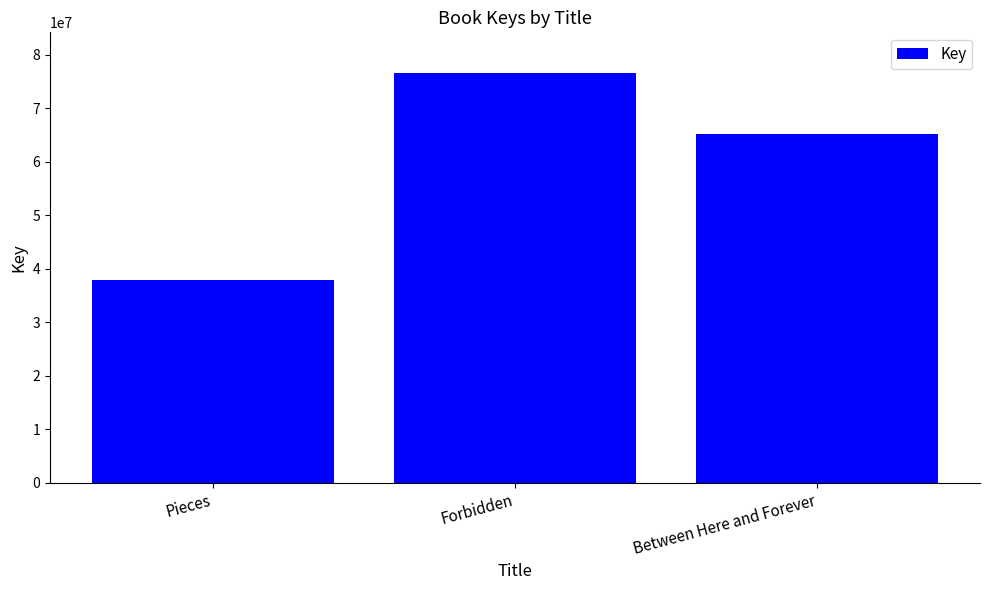

At which label is the value closest to 57179968?

Between Here and Forever